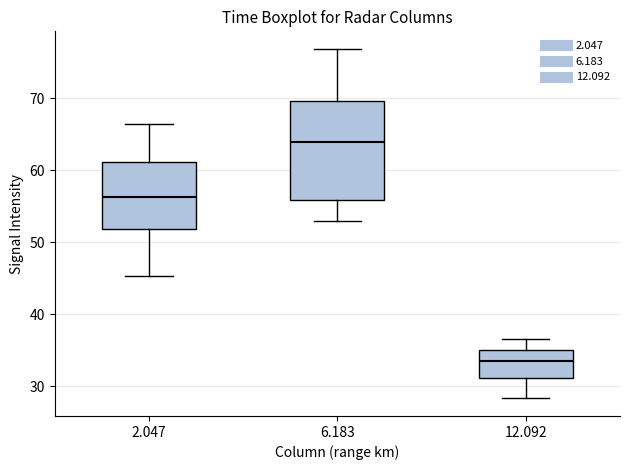

Where does the upper whisker of the box at x = 12.092 end on the y-axis? The values are not printed on the chart, so give them approximately, as read against the axis.

37